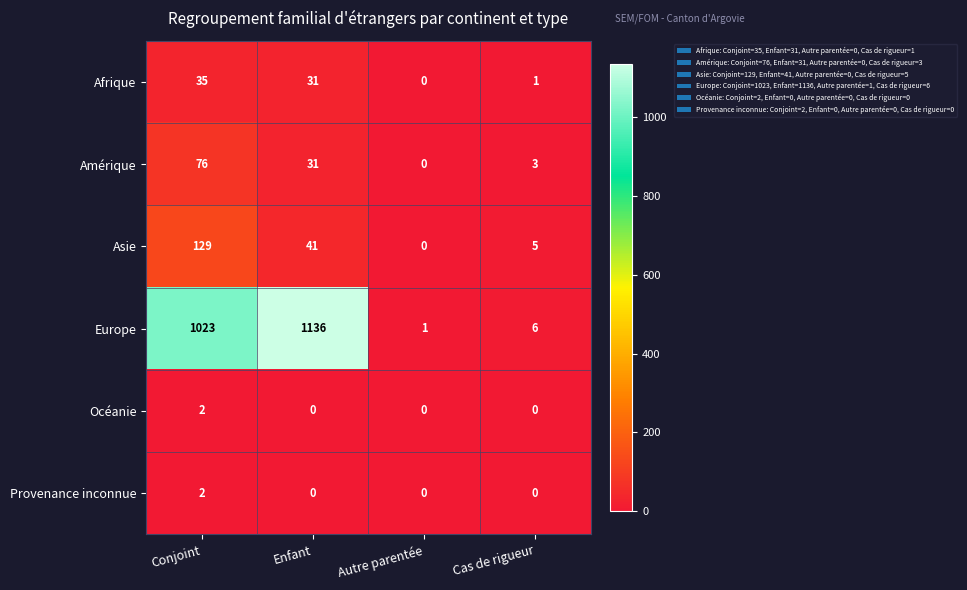

What is the maximum value shown in the chart?

1136